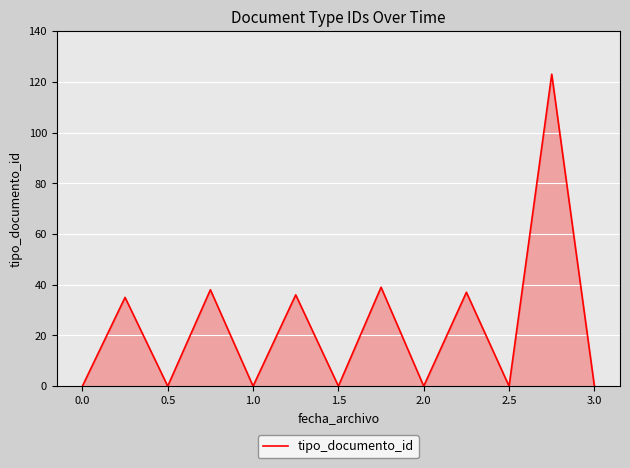

How many data points are above 0?

6